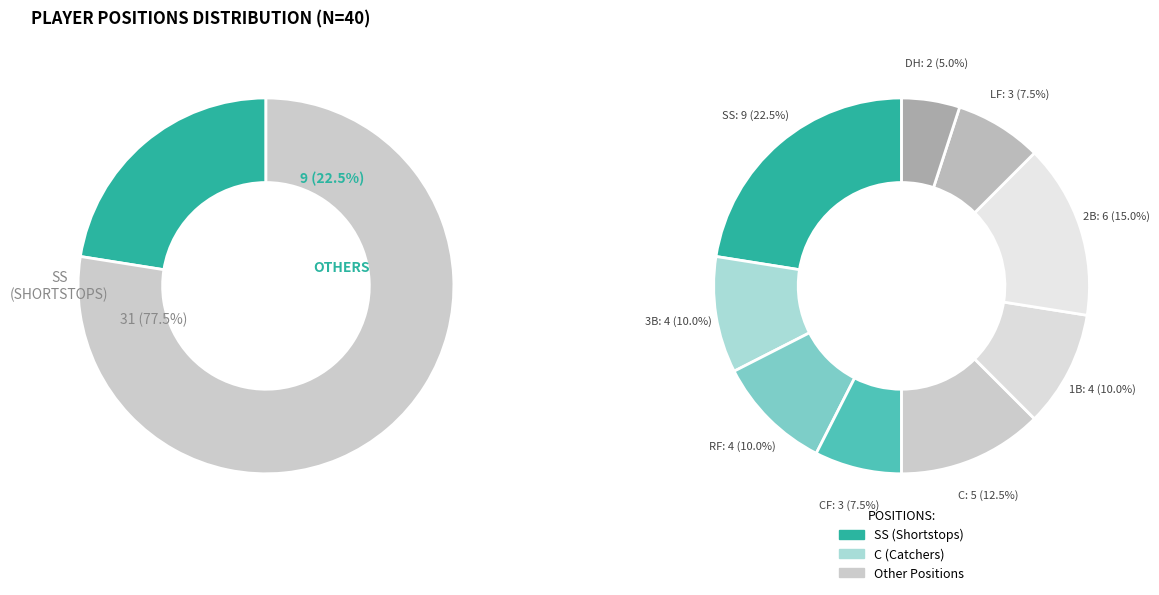

How many slices are in this pie chart?

9